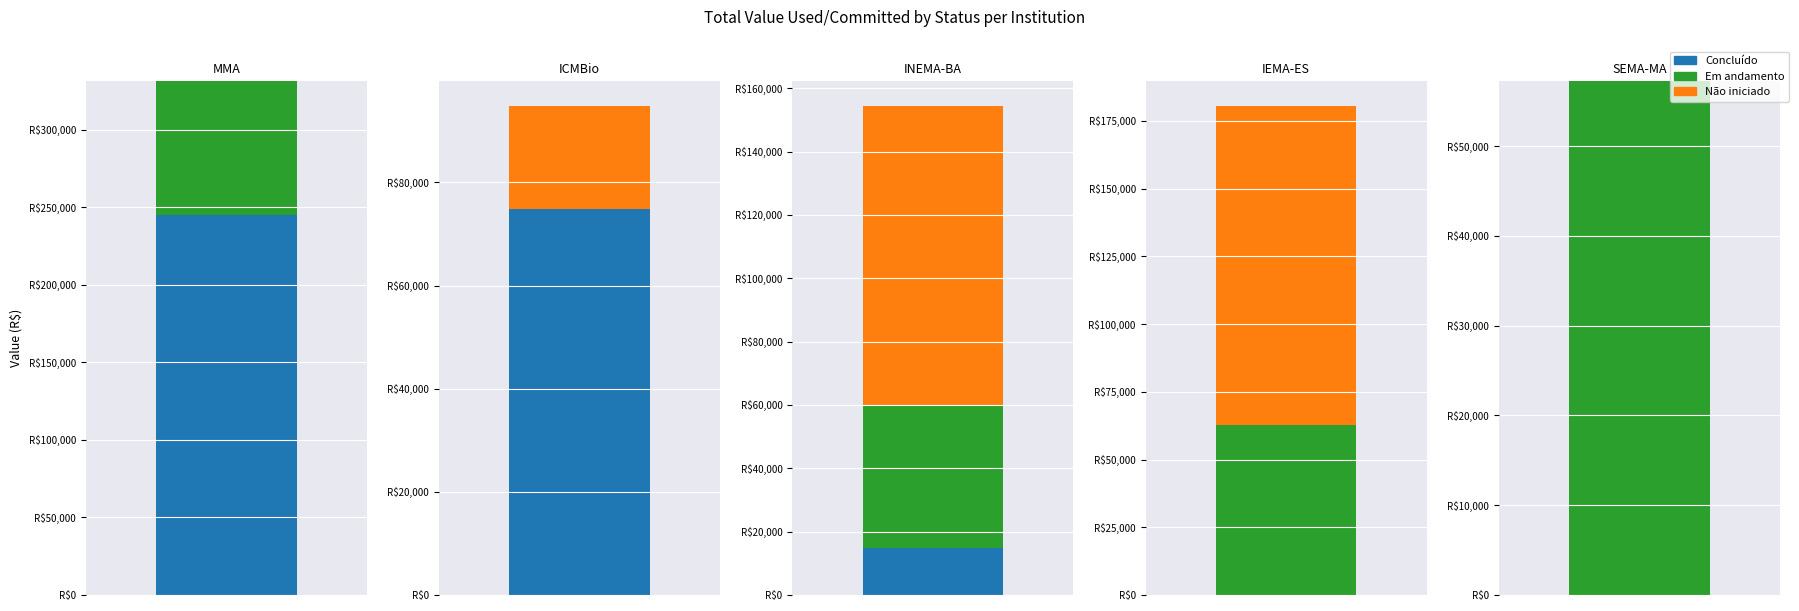

What is the approximate value of Não iniciado at 4?

12250.0